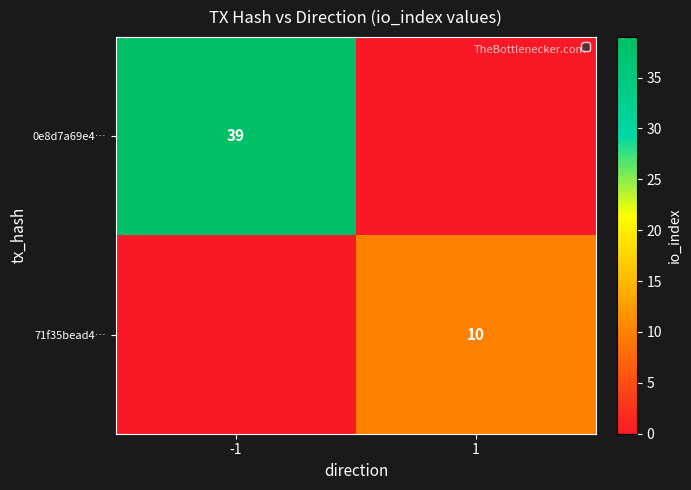

Is it true that 0e8d7a69e4… equals 23 at -1?

False